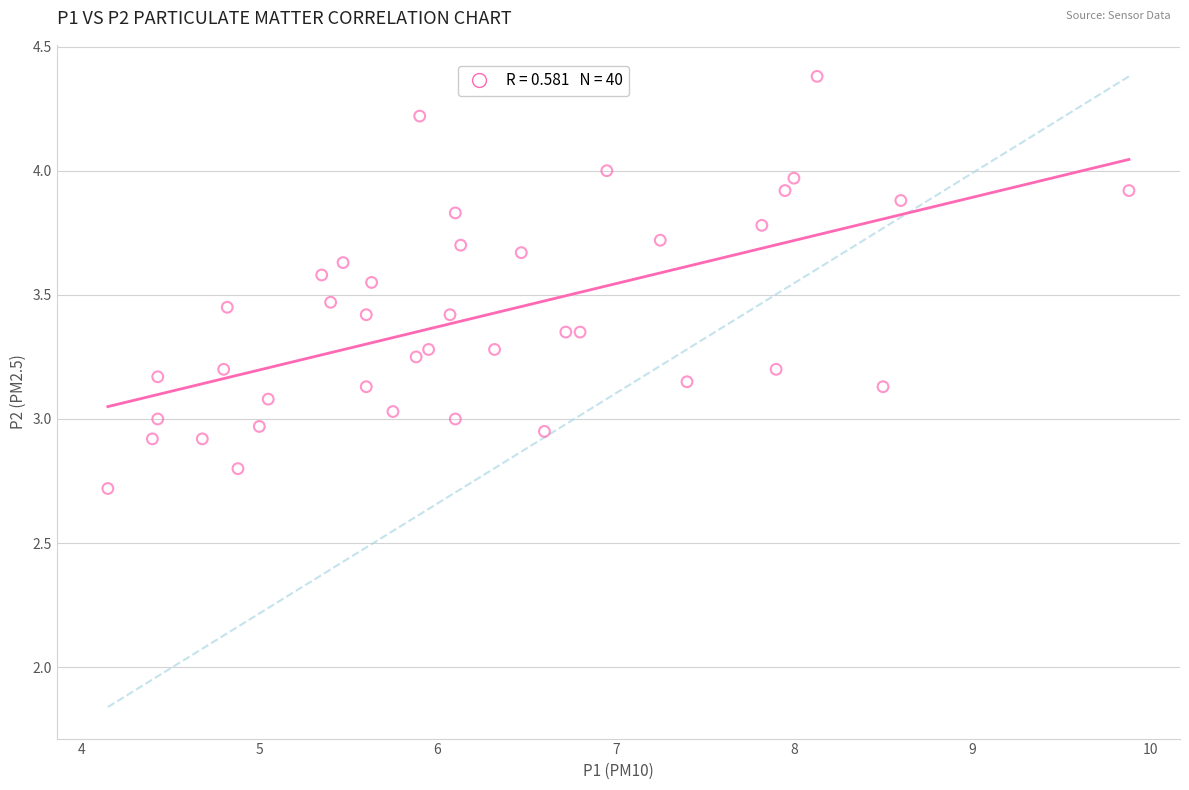

What is the range of Y values (max minus min)?

1.7